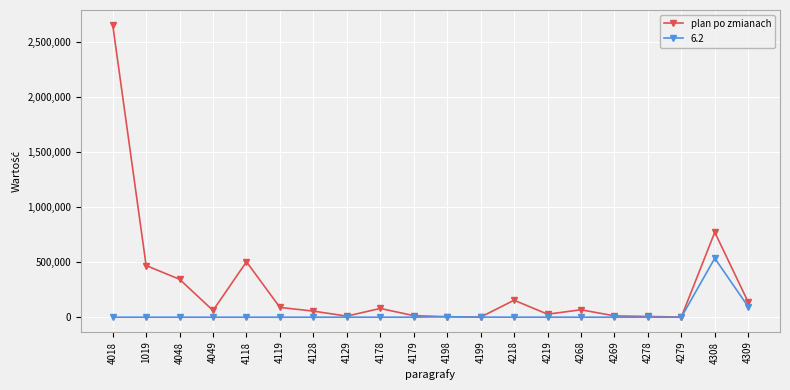

List the series in order of their overall mean, highest first.

plan po zmianach, 6.2